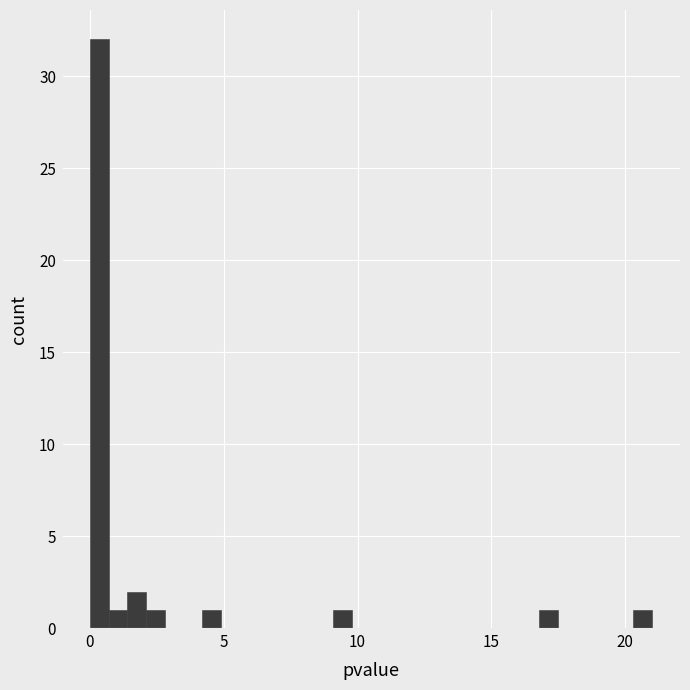

Read against the x-axis, roughly where is the centre of the tallest bar?

0.5